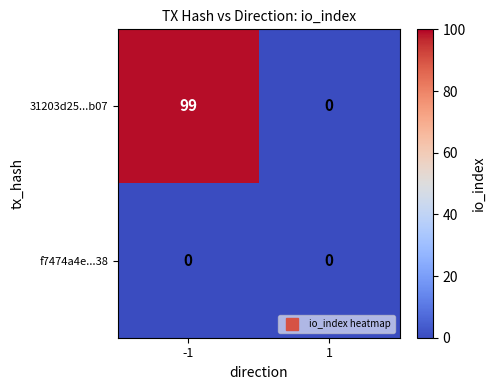

What is the greatest value displayed?

99